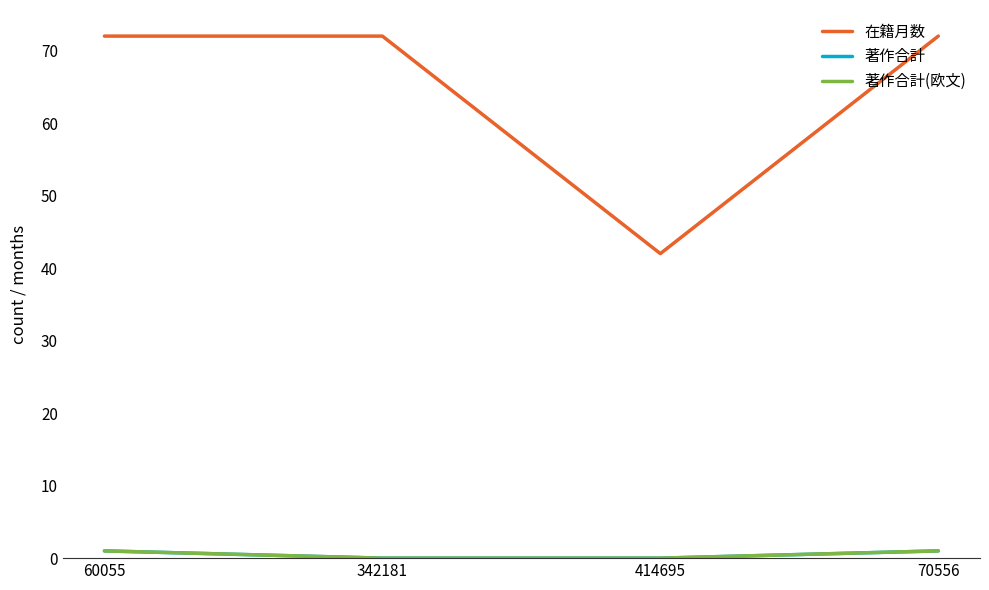

Does the chart have visible grid lines?

No